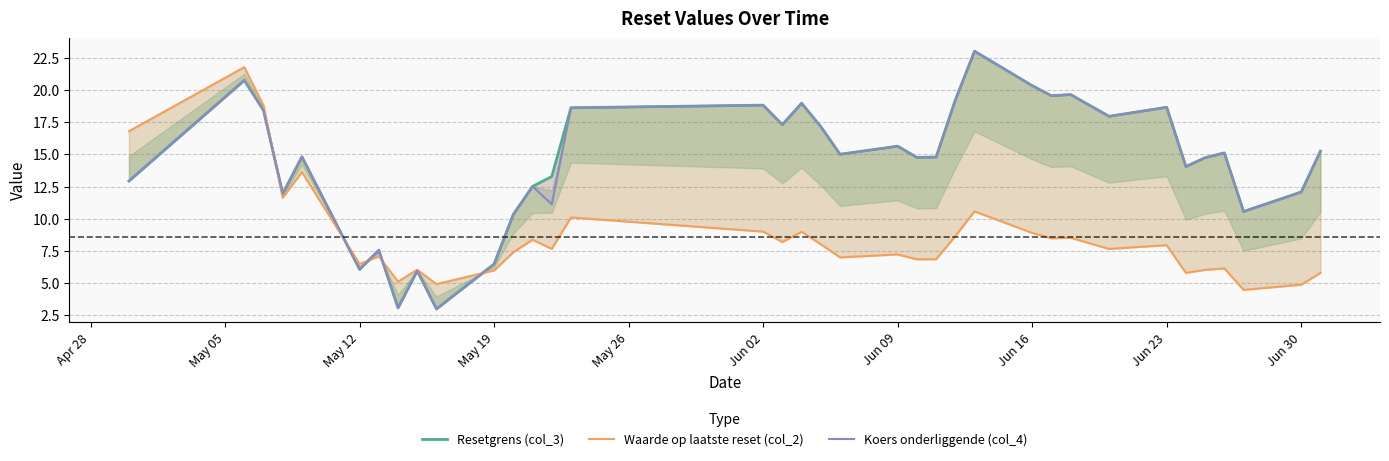

Reading right to left, transcribe all the data shown in this chart.

Resetgrens (col_3): 15.2	12.1	10.6	15.1	14.7	14.0	18.6	17.9	19.6	19.5	20.3	23.0	19.2	14.8	14.8	15.6	15.0	17.1	19.0	17.3	18.8	18.6	13.3	12.5	10.3	6.5	3.0	6.0	3.1	7.6	6.1	14.8	11.9	18.4	20.7	12.9
Waarde op laatste reset (col_2): 5.8	4.9	4.5	6.2	6.0	5.8	8.0	7.7	8.5	8.5	8.9	10.6	8.7	6.9	6.8	7.2	7.0	8.0	9.0	8.2	9.0	10.1	7.7	8.4	7.4	6.0	4.9	6.0	5.1	7.1	6.5	13.6	11.6	18.8	21.8	16.8
Koers onderliggende (col_4): 15.2	12.1	10.6	15.1	14.7	14.0	18.6	17.9	19.6	19.5	20.3	23.0	19.2	14.8	14.8	15.6	15.0	17.1	19.0	17.3	18.8	18.6	11.1	12.5	10.3	6.5	3.0	6.0	3.1	7.6	6.1	14.8	11.9	18.4	20.7	12.9